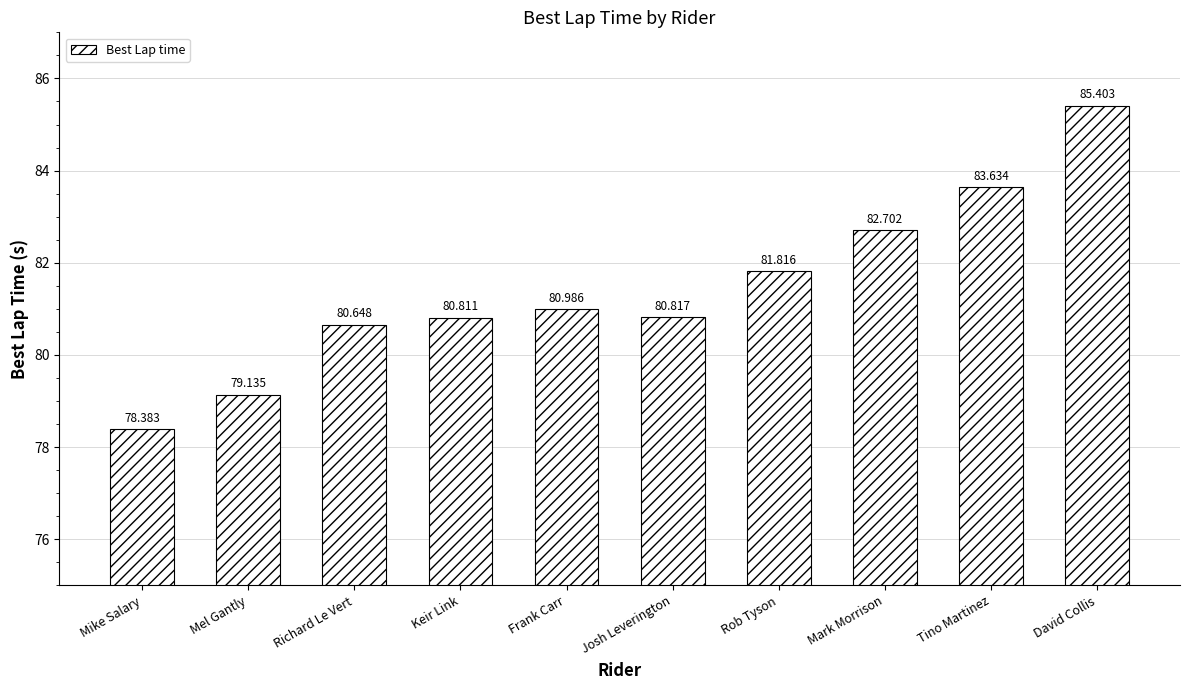

Count the number of data series in this chart.

1